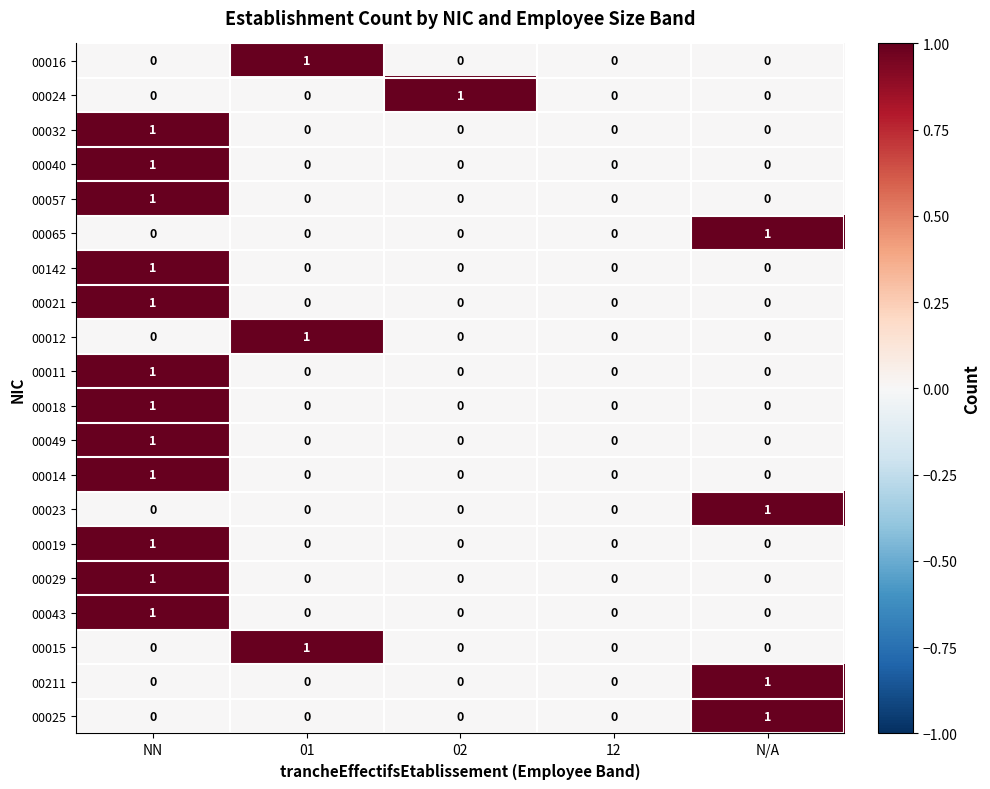

Is it true that 00065 equals -1 at 01?

False